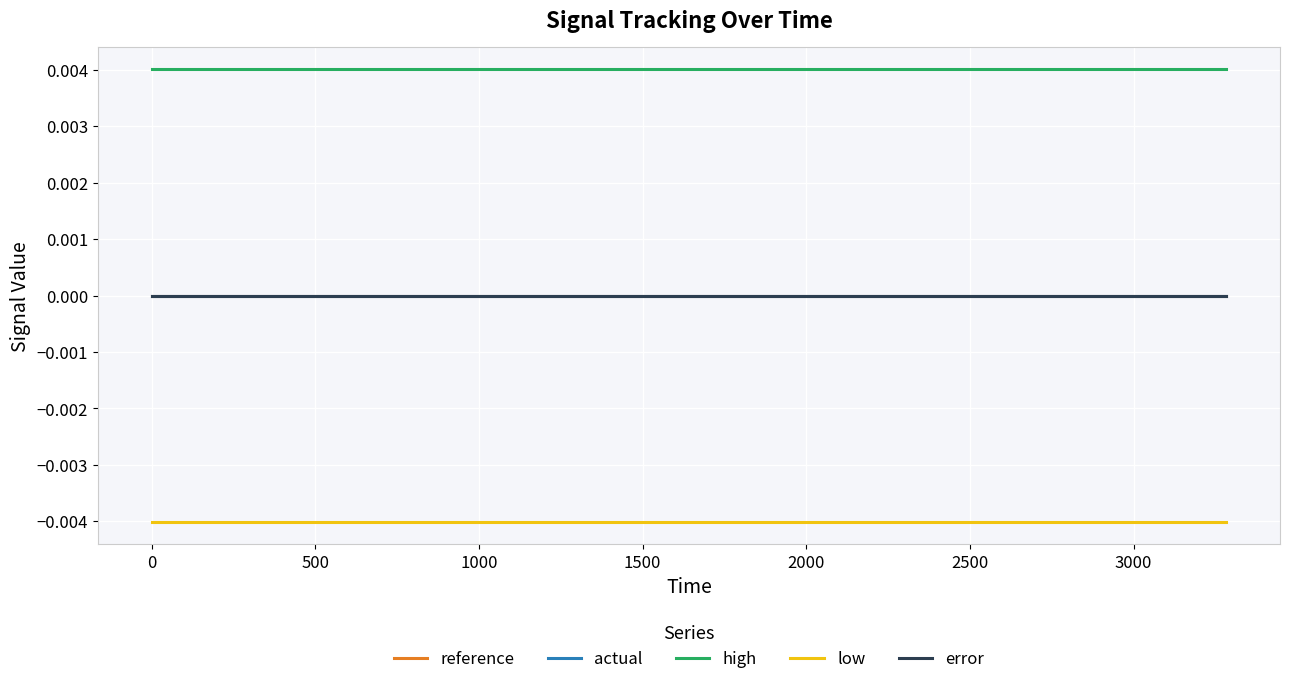

Does the chart have visible grid lines?

Yes